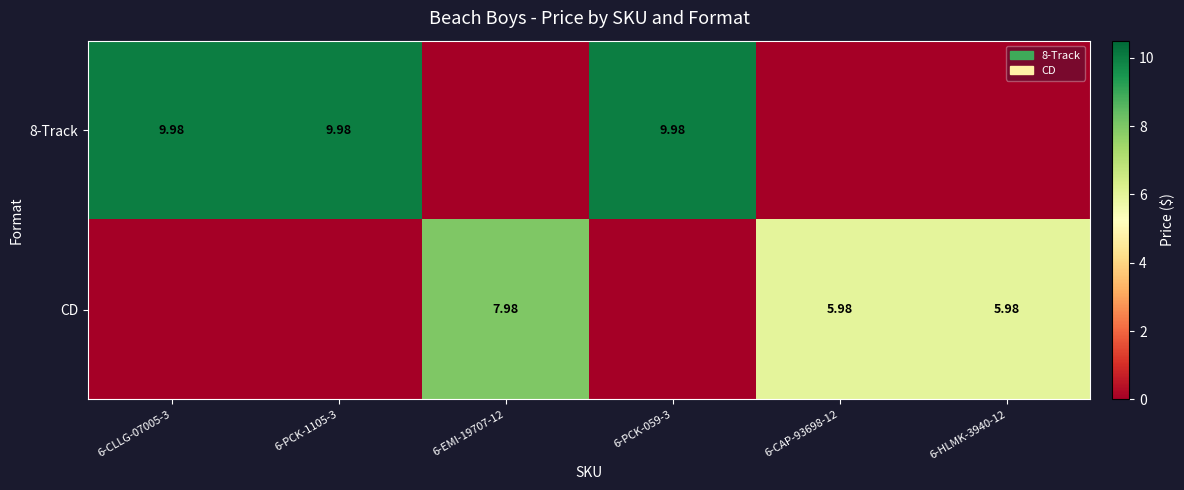

At which label does 8-Track first exceed 9?

6-CLLG-07005-3